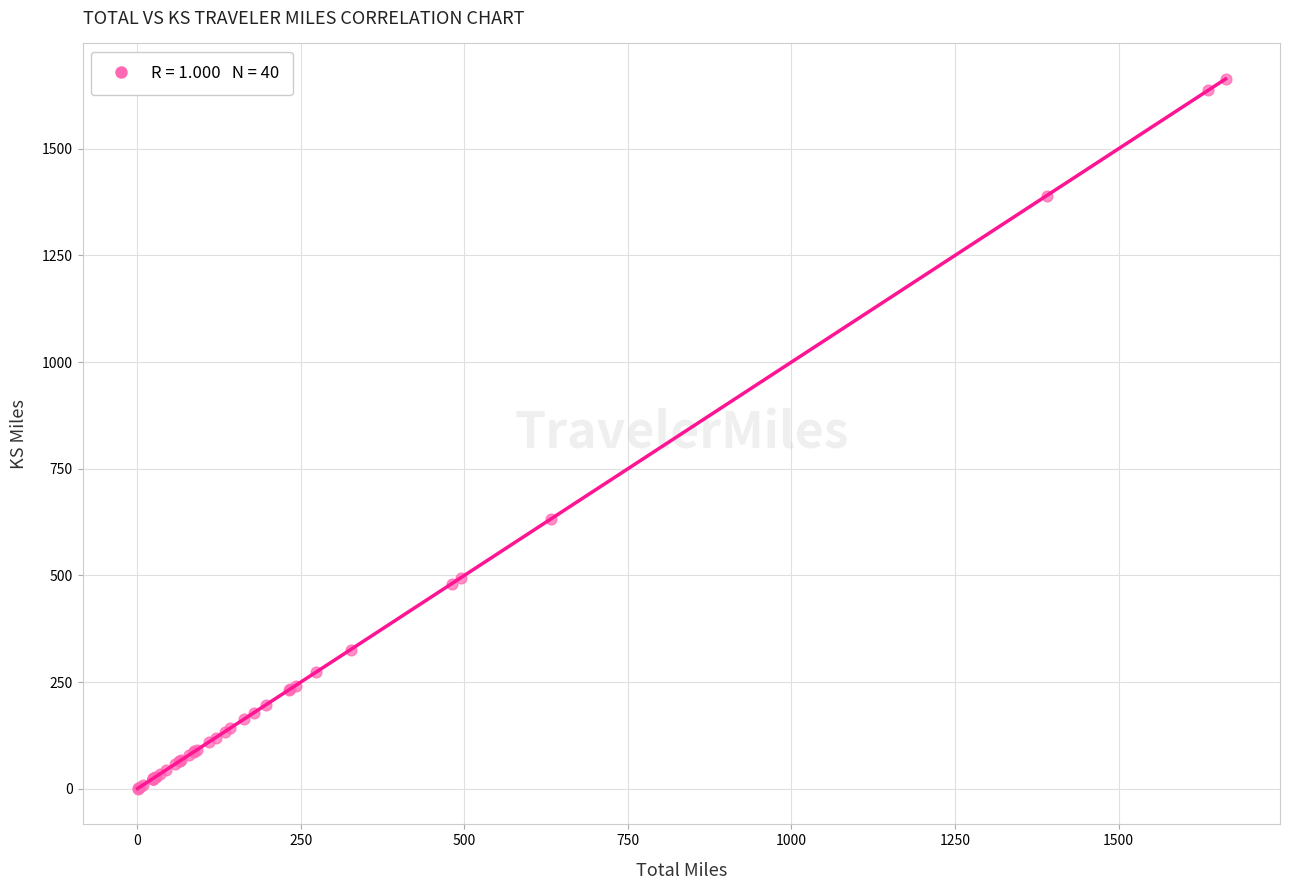

What Y value in the scatter plot is closest to 832?

633.3